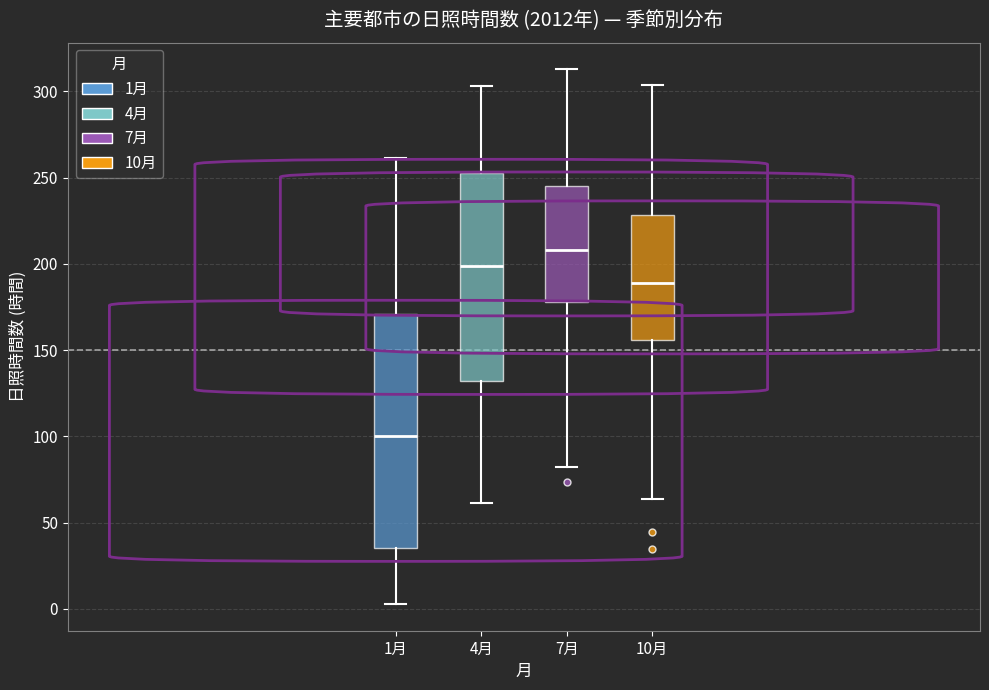

Reading left to right, read every box against the y-axis: the position of its median line, the range the box covers, and the ends of its whiskers. The values are not printed on the chart, so give them approximately, as read against the axis.

1月: median 100, box 35 to 170, whiskers 5 to 260
4月: median 200, box 130 to 255, whiskers 60 to 305
7月: median 210, box 180 to 245, whiskers 80 to 315
10月: median 190, box 155 to 230, whiskers 65 to 305